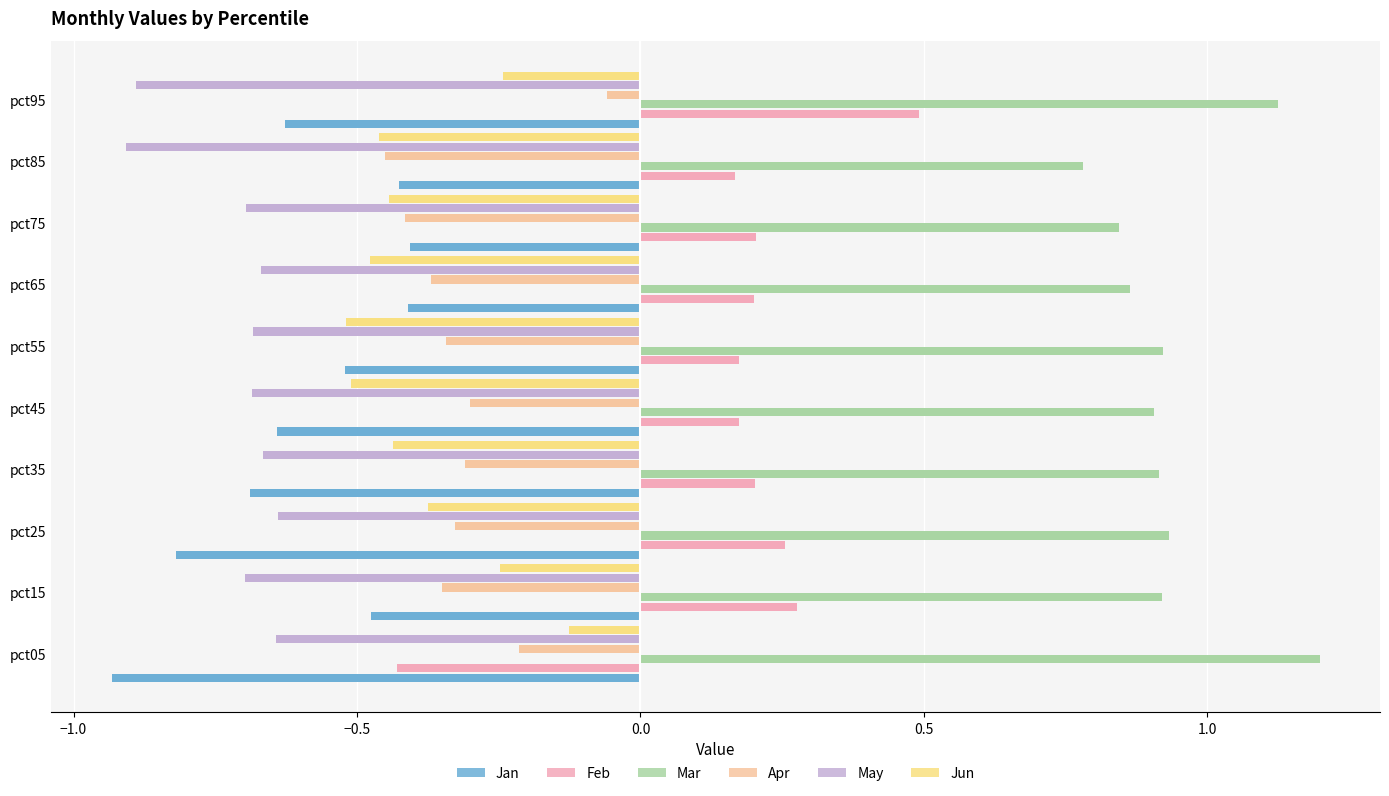

What is the sum of all Mar values?

9.4